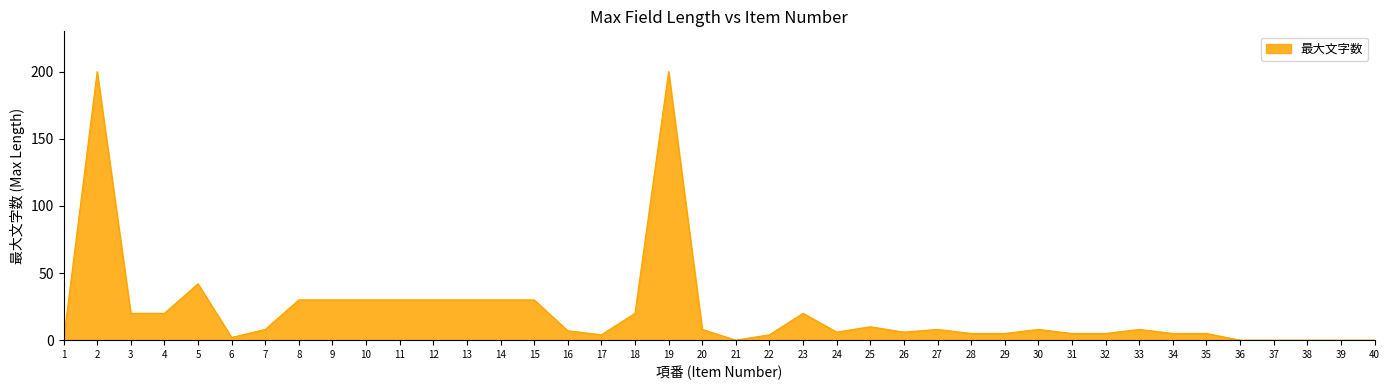

Reading left to right, what are all the values shown in this chart?

0	200	20	20	42	2	8	30	30	30	30	30	30	30	30	7	4	20	200	8	0	4	20	6	10	6	8	5	5	8	5	5	8	5	5	0	0	0	0	0